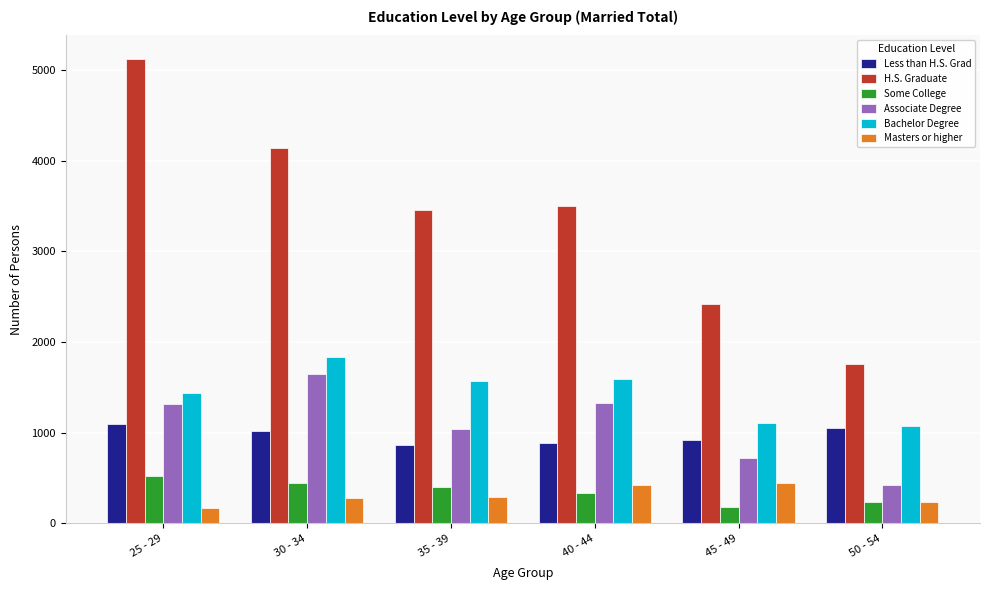

What is the sum of the Masters or higher values at 40 - 44 and 45 - 49?

870